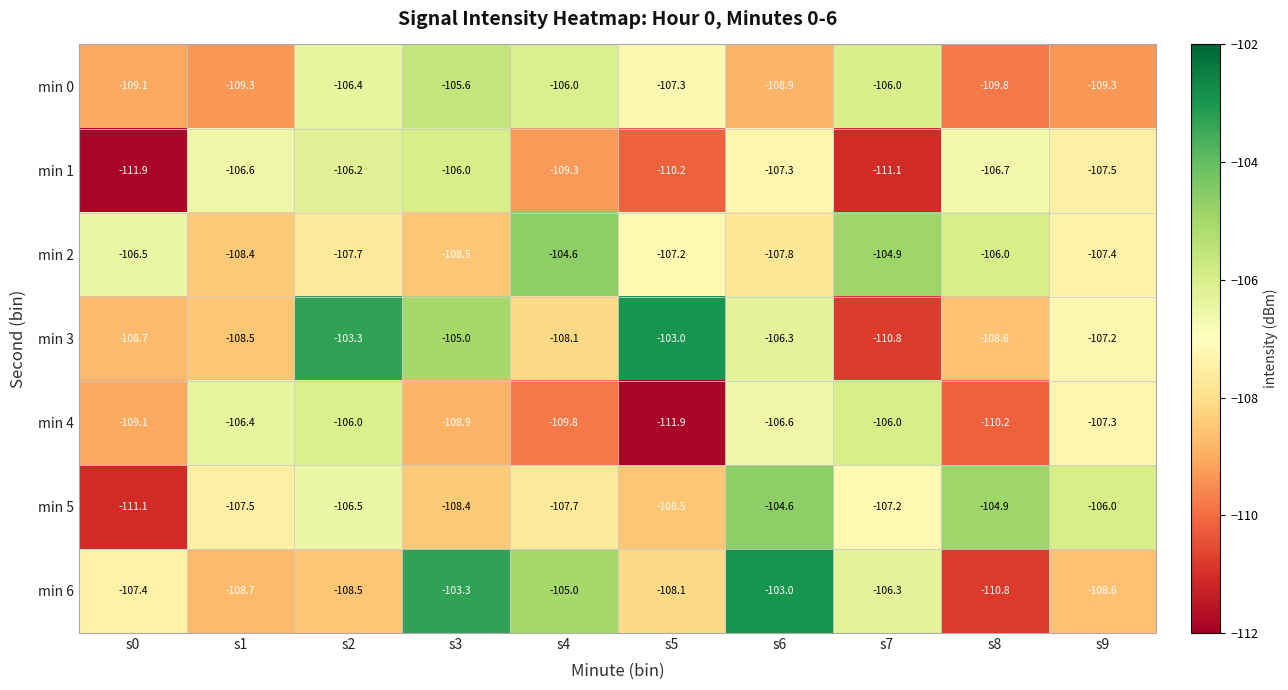

What is the difference between the highest and lowest values at s8?

5.9